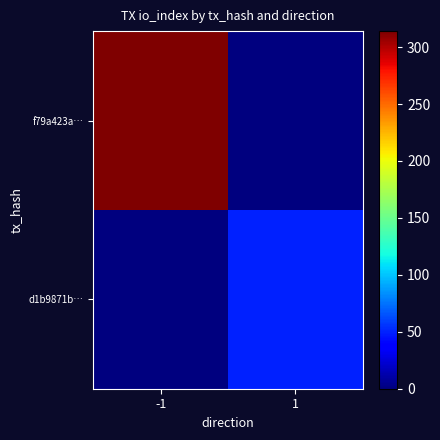

At which category is the sum across all series the highest?

-1